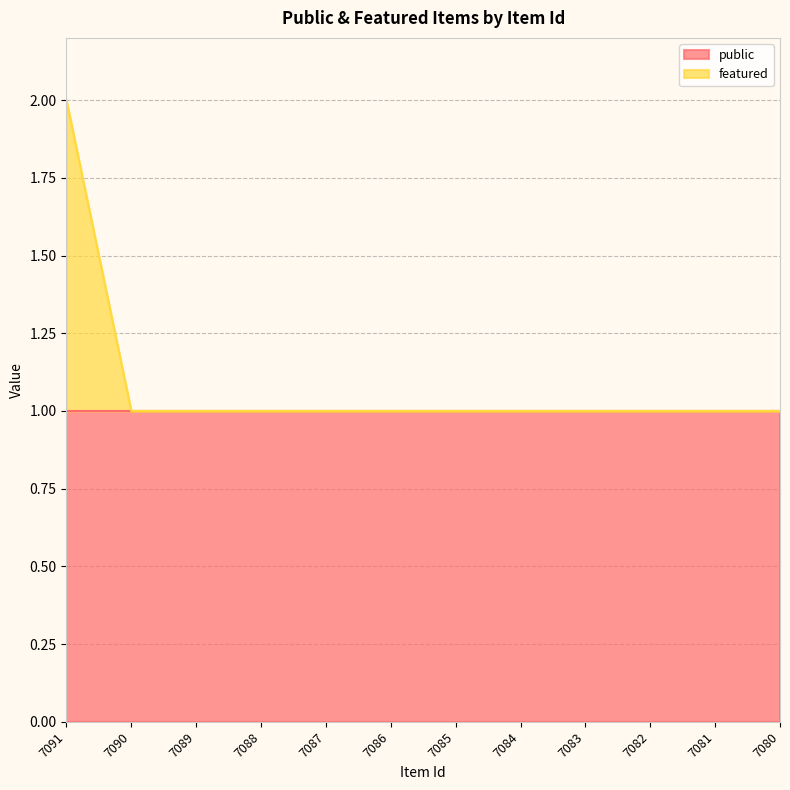

The value at 7091 is 2. True or false?

True